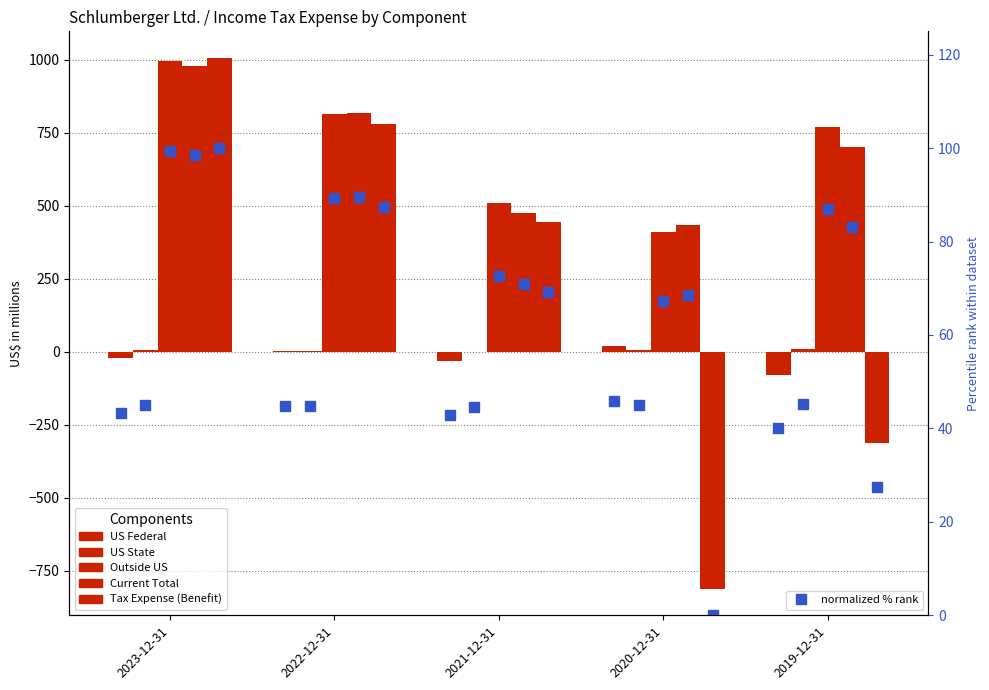

What is the minimum value shown in the chart?

-812